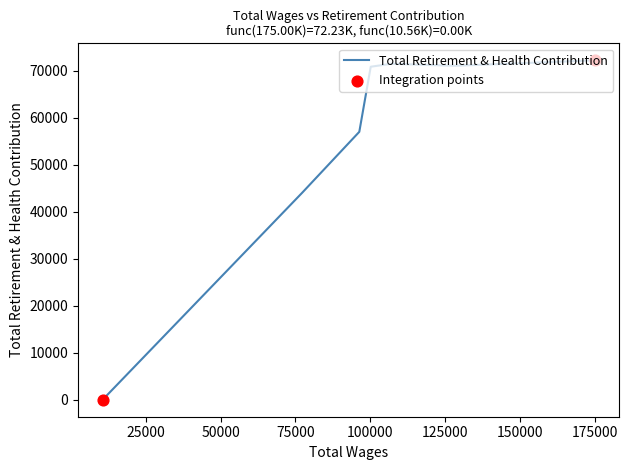

True or false: the data has more than 0 interior local peaks.

True